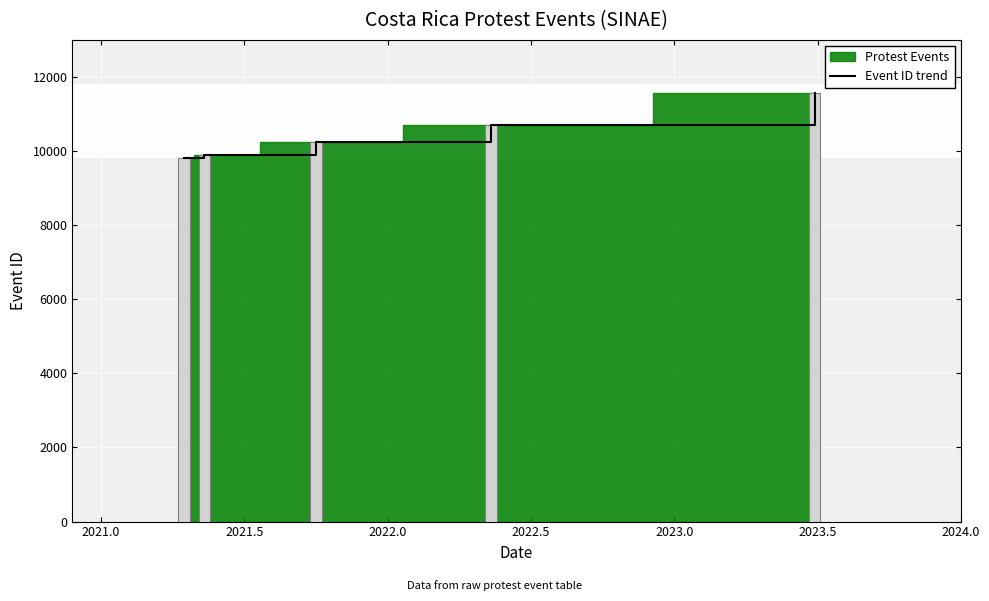

Reading right to left, transcribe all the data shown in this chart.

11555	10700	10700	10231	10231	9900	9900	9816	9816